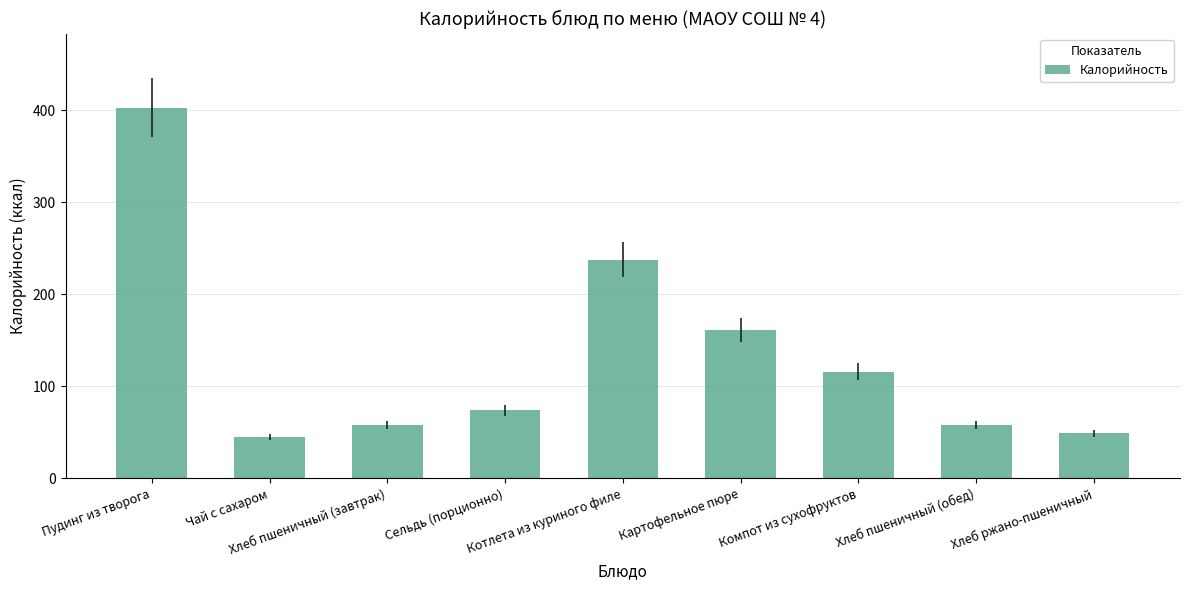

Where is the data nearest to the value 224?

Котлета из куриного филе